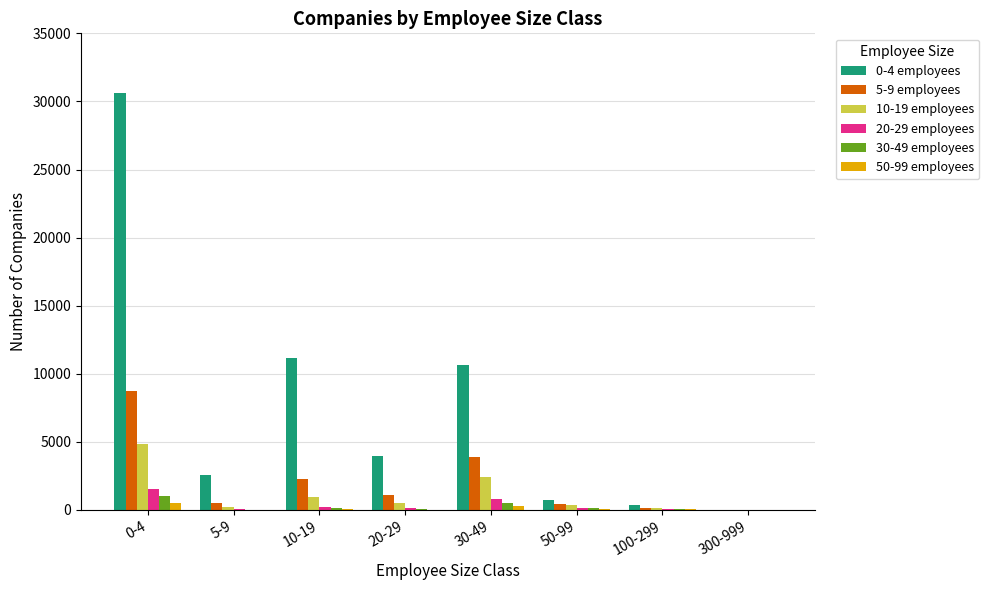

Where does the 0-4 employees series first go above 3934?

0-4